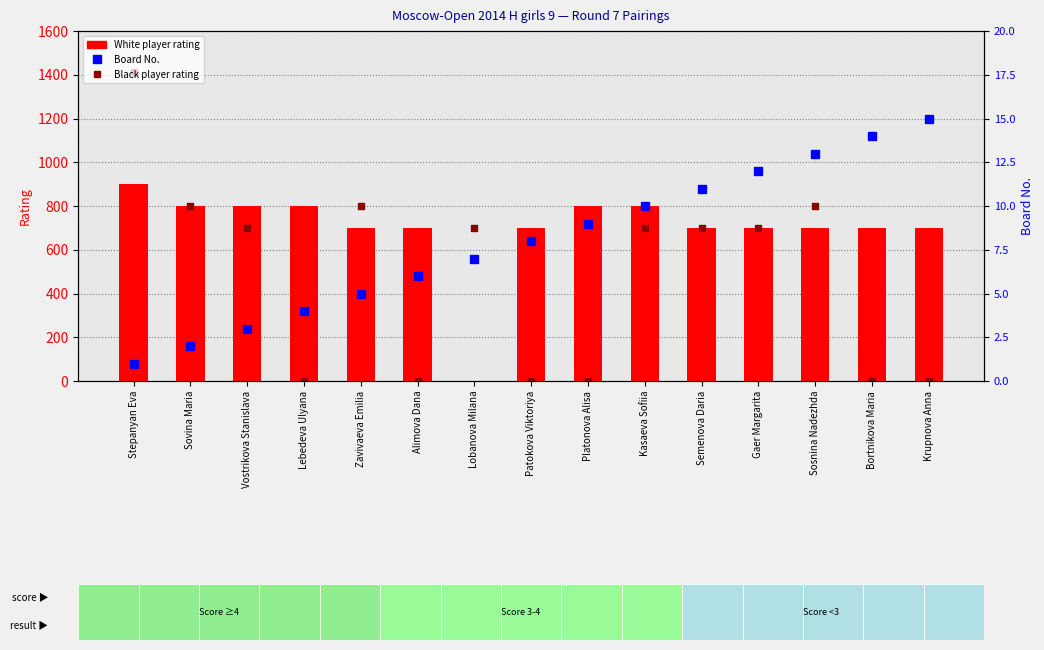

Which series reaches the maximum Y coordinate?

Black Player Rating